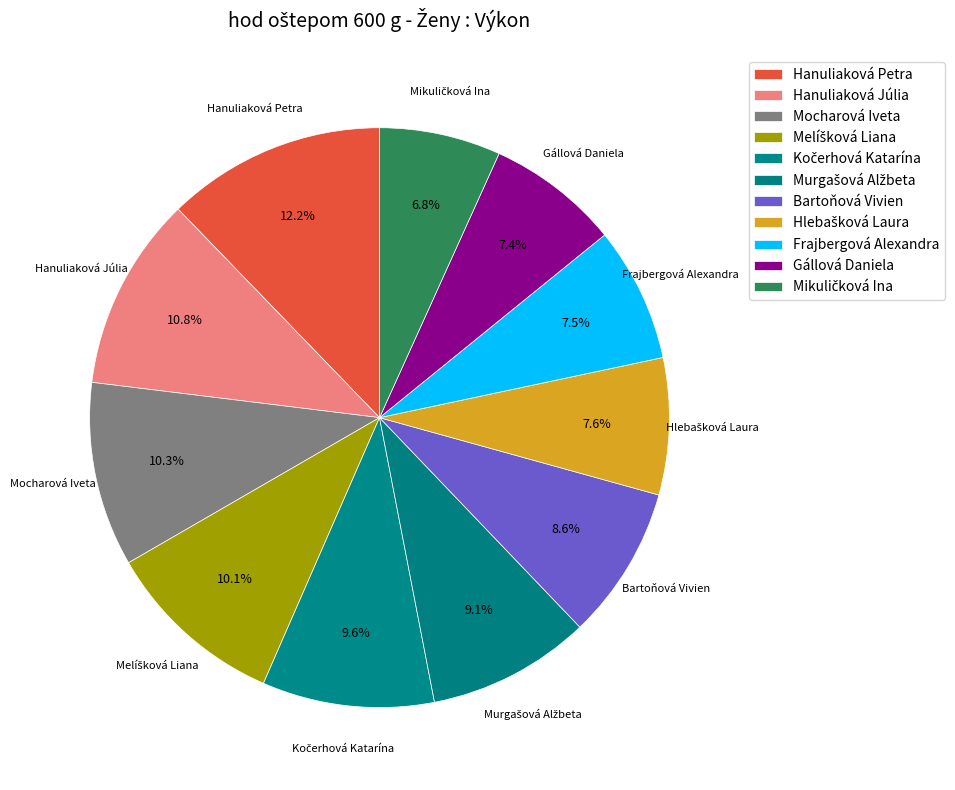

How many segments does this pie chart have?

11